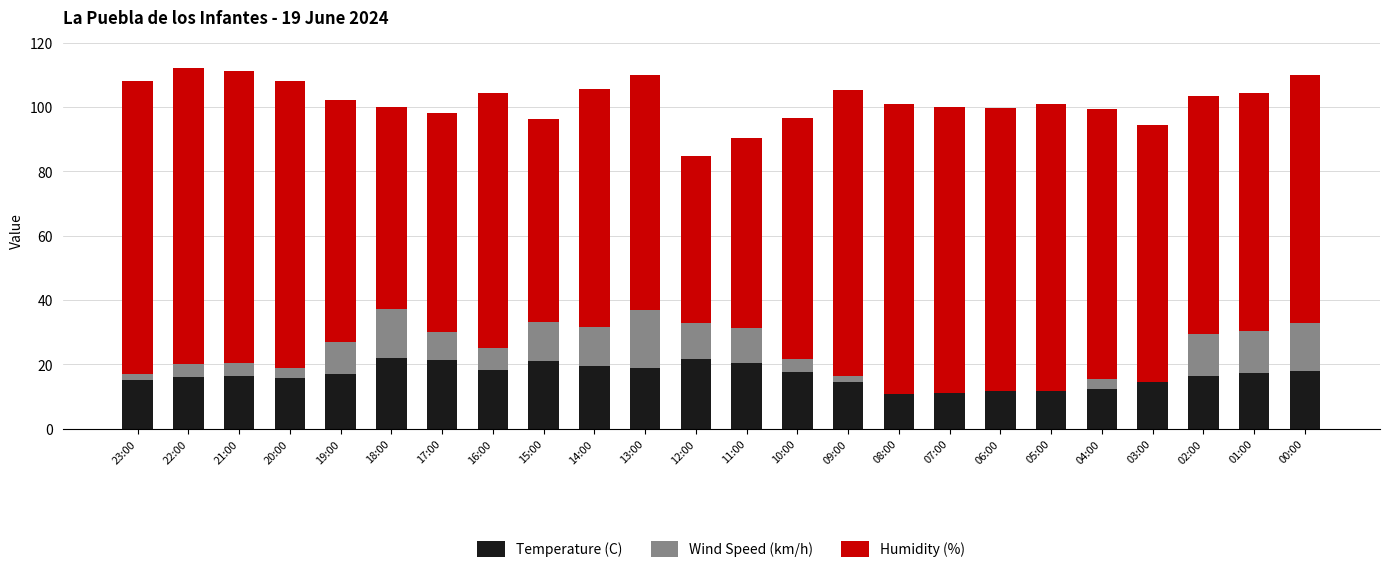

What is the sum of the Temperature (C) values at 17:00 and 03:00?

35.6